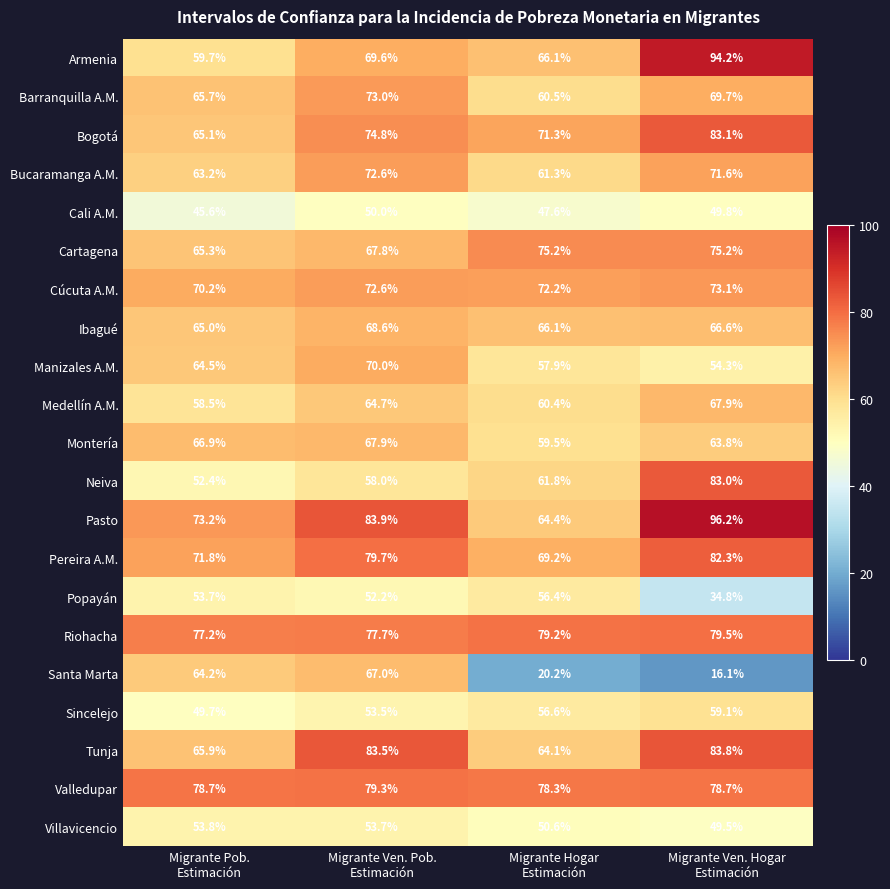

Which series has the widest spread of values?

Santa Marta